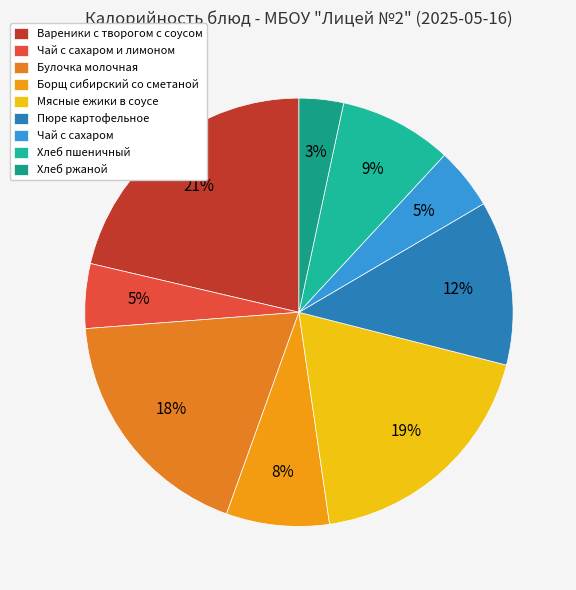

Is there a majority slice in this chart?

No